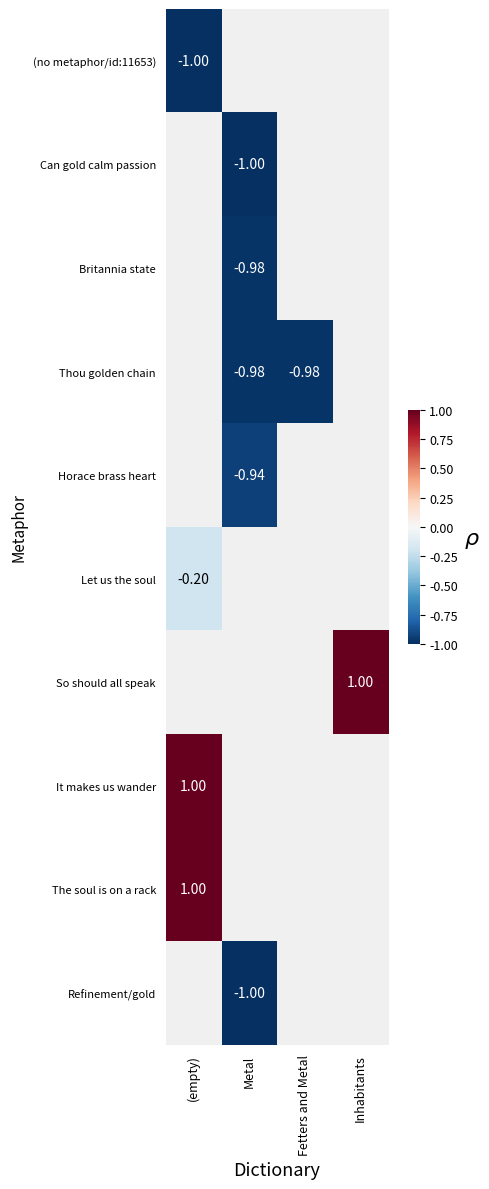

Is the value of (no metaphor/id:11653) at (empty) greater than the value of So should all speak at Inhabitants?

No